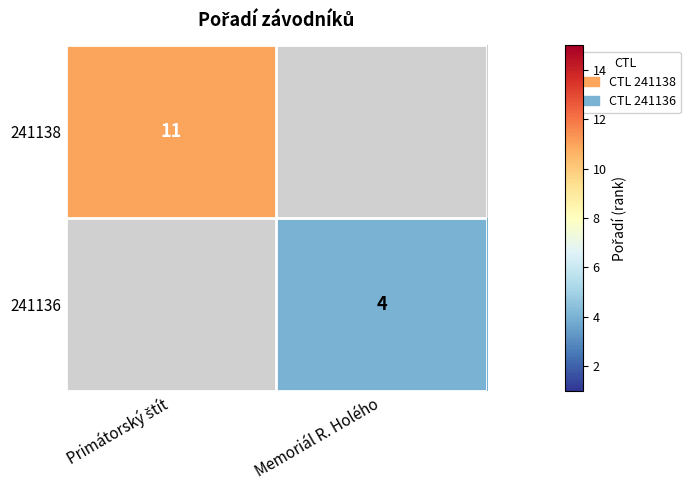

What is the lowest value of the 241138 series?

11.0